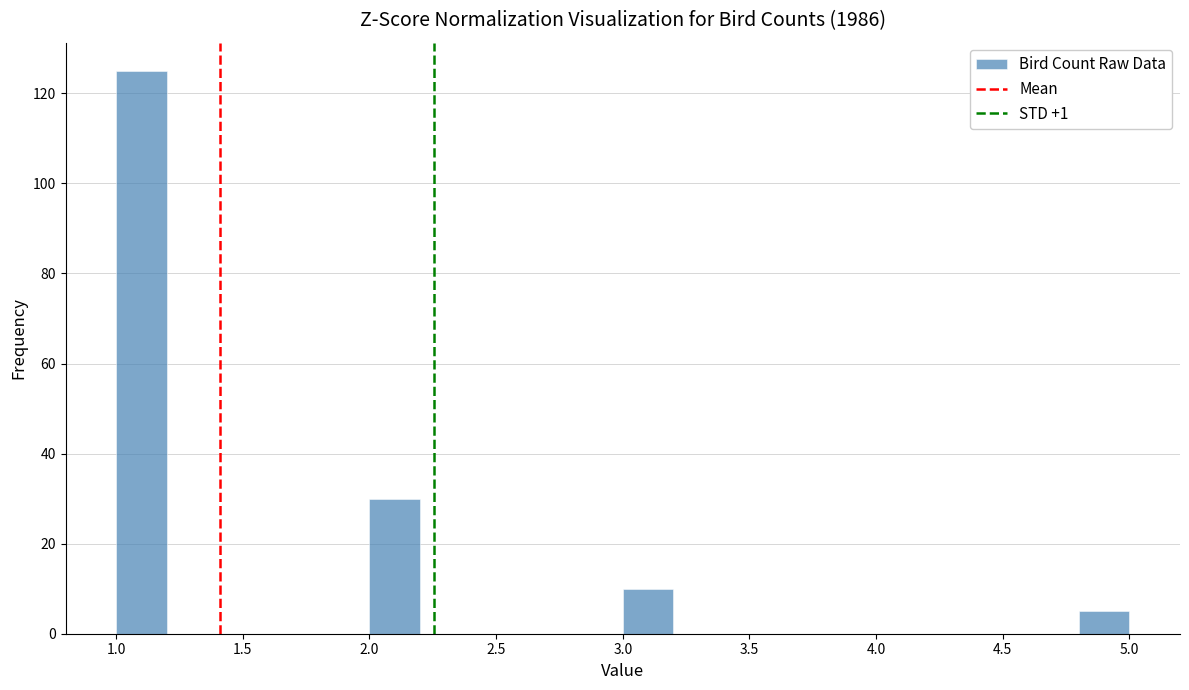

Reading left to right, transcribe this chart: for each bar, give the range it covers on the x-axis and its height. The values are not printed on the chart, so give them approximately, as read against the axis.

1.0 to 1.2: 126
1.2 to 1.4: 0
1.4 to 1.6: 0
1.6 to 1.8: 0
1.8 to 2.0: 0
2.0 to 2.2: 30
2.2 to 2.4: 0
2.4 to 2.6: 0
2.6 to 2.8: 0
2.8 to 3.0: 0
3.0 to 3.2: 10
3.2 to 3.4: 0
3.4 to 3.6: 0
3.6 to 3.8: 0
3.8 to 4.0: 0
4.0 to 4.2: 0
4.2 to 4.4: 0
4.4 to 4.6: 0
4.6 to 4.8: 0
4.8 to 5.0: 6